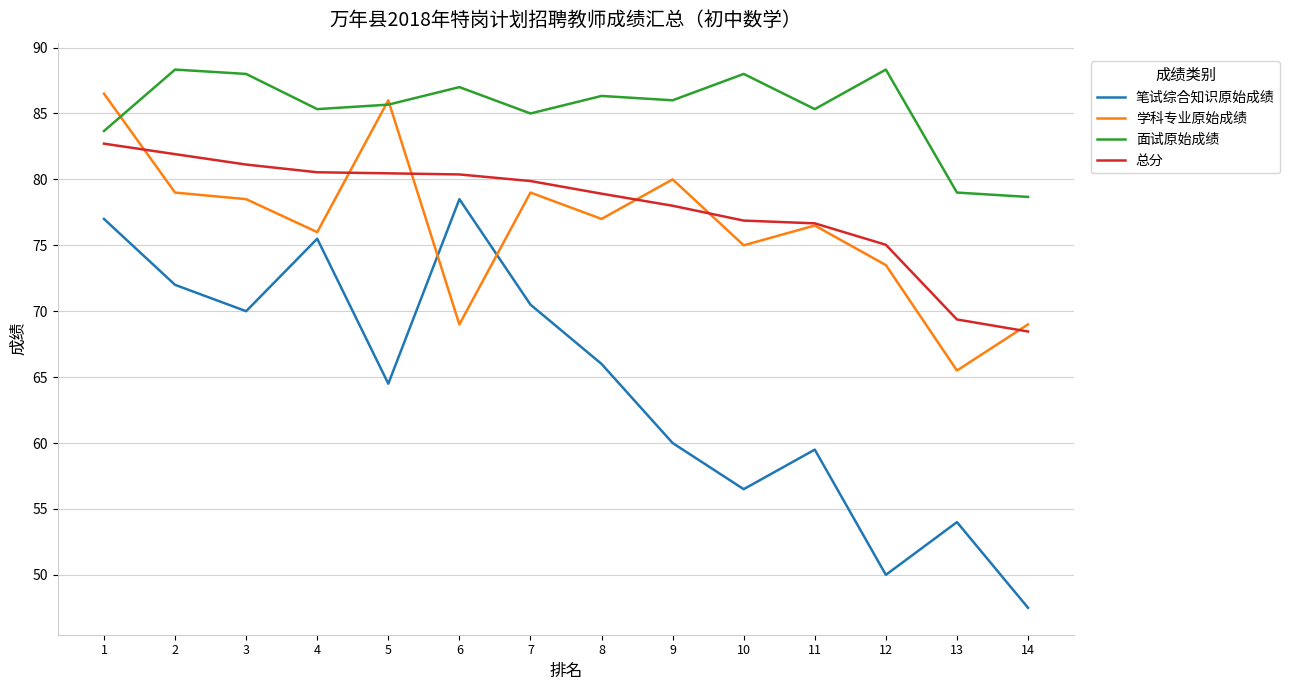

Does the chart have visible grid lines?

Yes